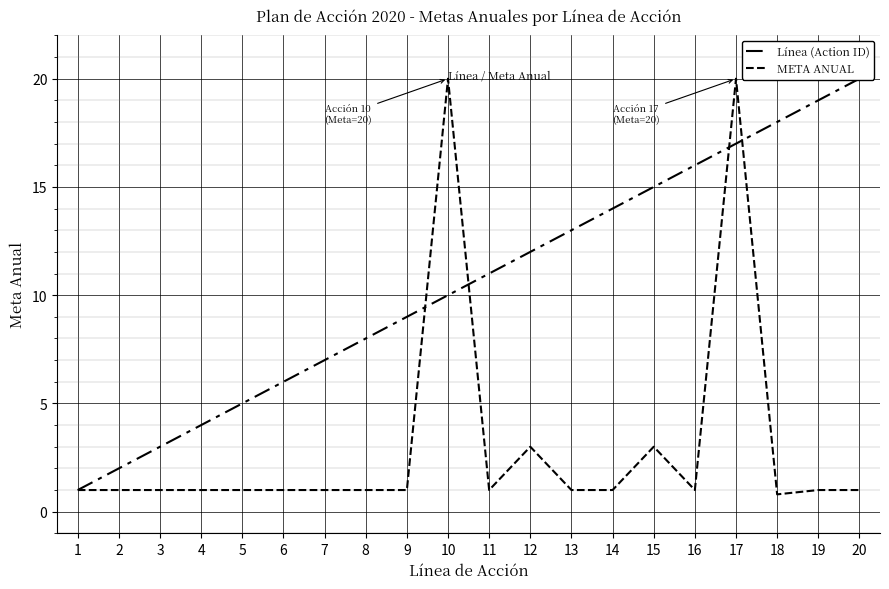

How many times do META ANUAL and Línea (Action ID) cross each other?

4